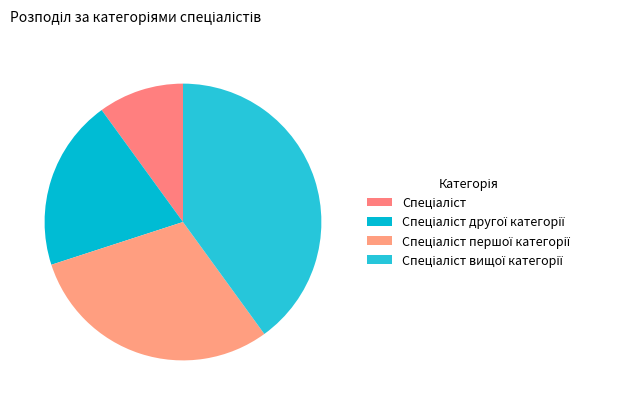

Does any single category account for the majority?

No